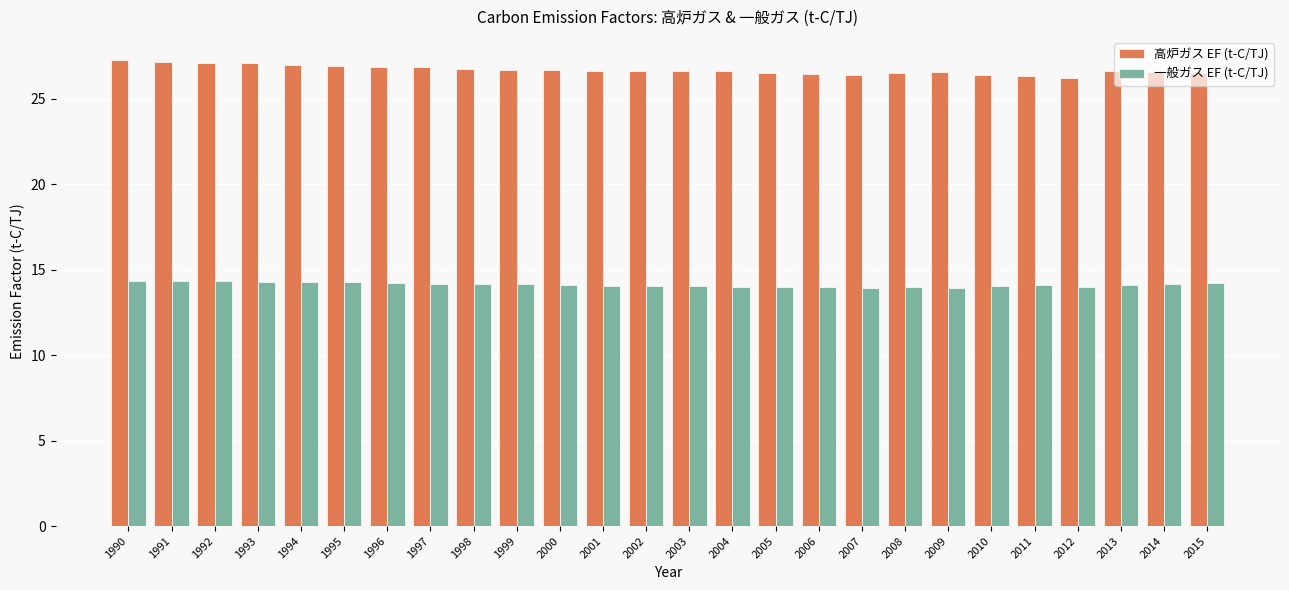

True or false: 高炉ガス EF (t-C/TJ) has a value of 18.1 at 2010.

False